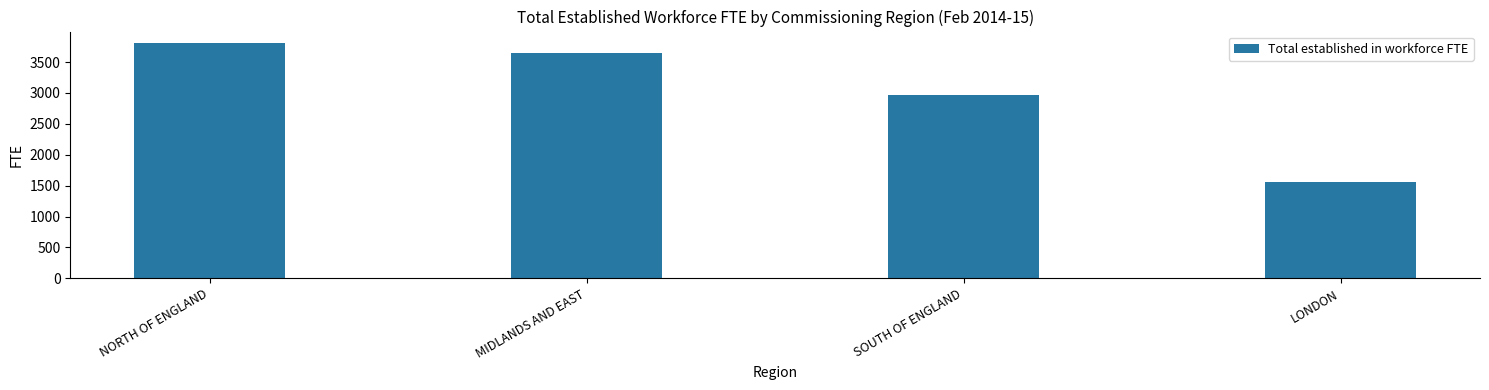

Rank the categories by value from lowest to highest.

LONDON, SOUTH OF ENGLAND, MIDLANDS AND EAST, NORTH OF ENGLAND